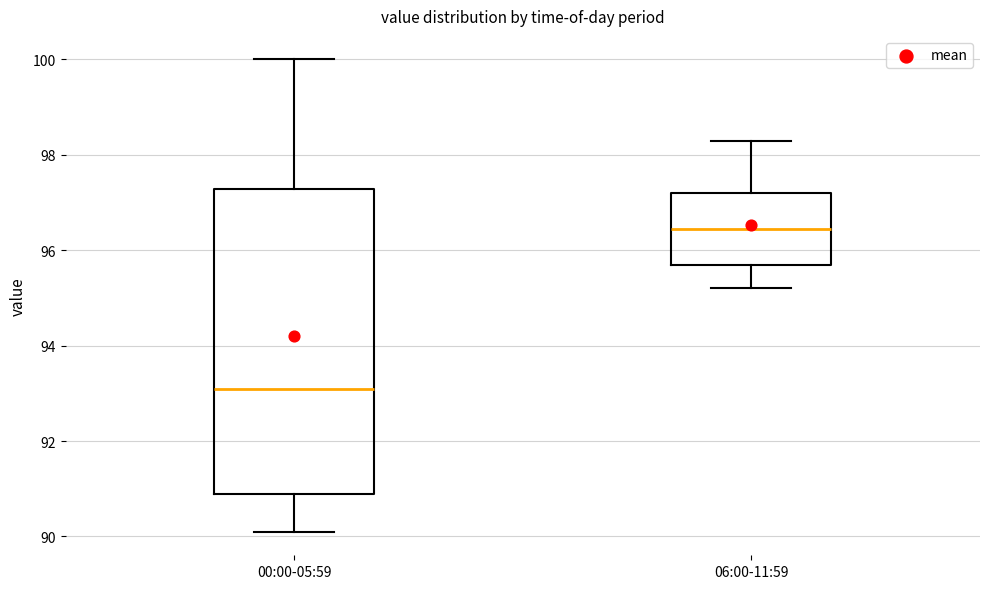

Reading left to right, read every box against the y-axis: the position of its median line, the range the box covers, and the ends of its whiskers. The values are not printed on the chart, so give them approximately, as read against the axis.

00:00-05:59: median 93.2, box 91.0 to 97.2, whiskers 90.2 to 100.0
06:00-11:59: median 96.4, box 95.8 to 97.2, whiskers 95.2 to 98.4